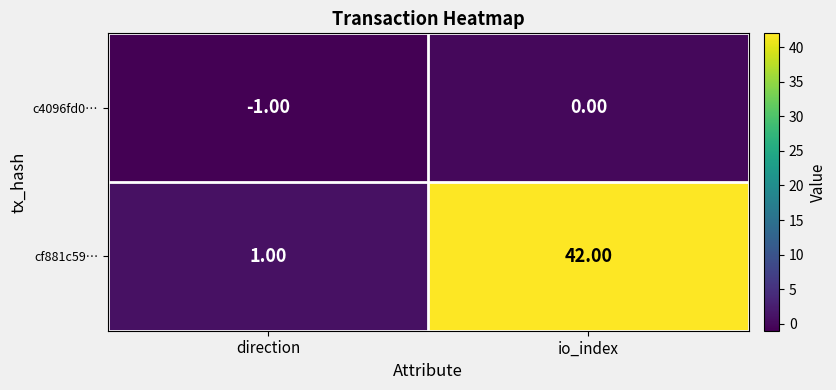

Between direction and io_index, which series saw the biggest shift?

cf881c59…